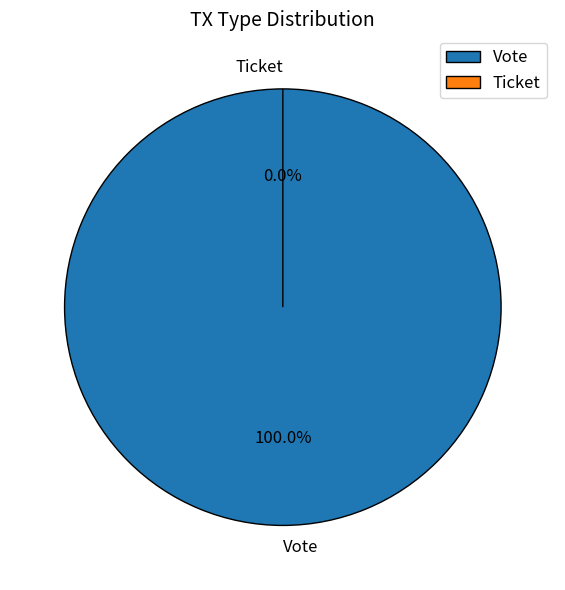

Count the number of slices in the pie.

2